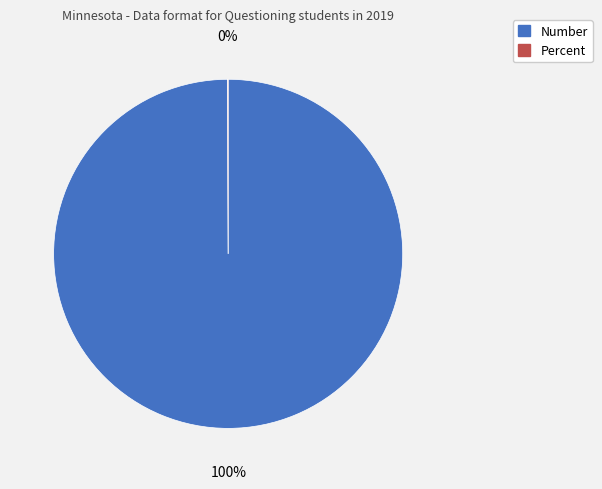

Is it true that Number is 100% of the pie?

True